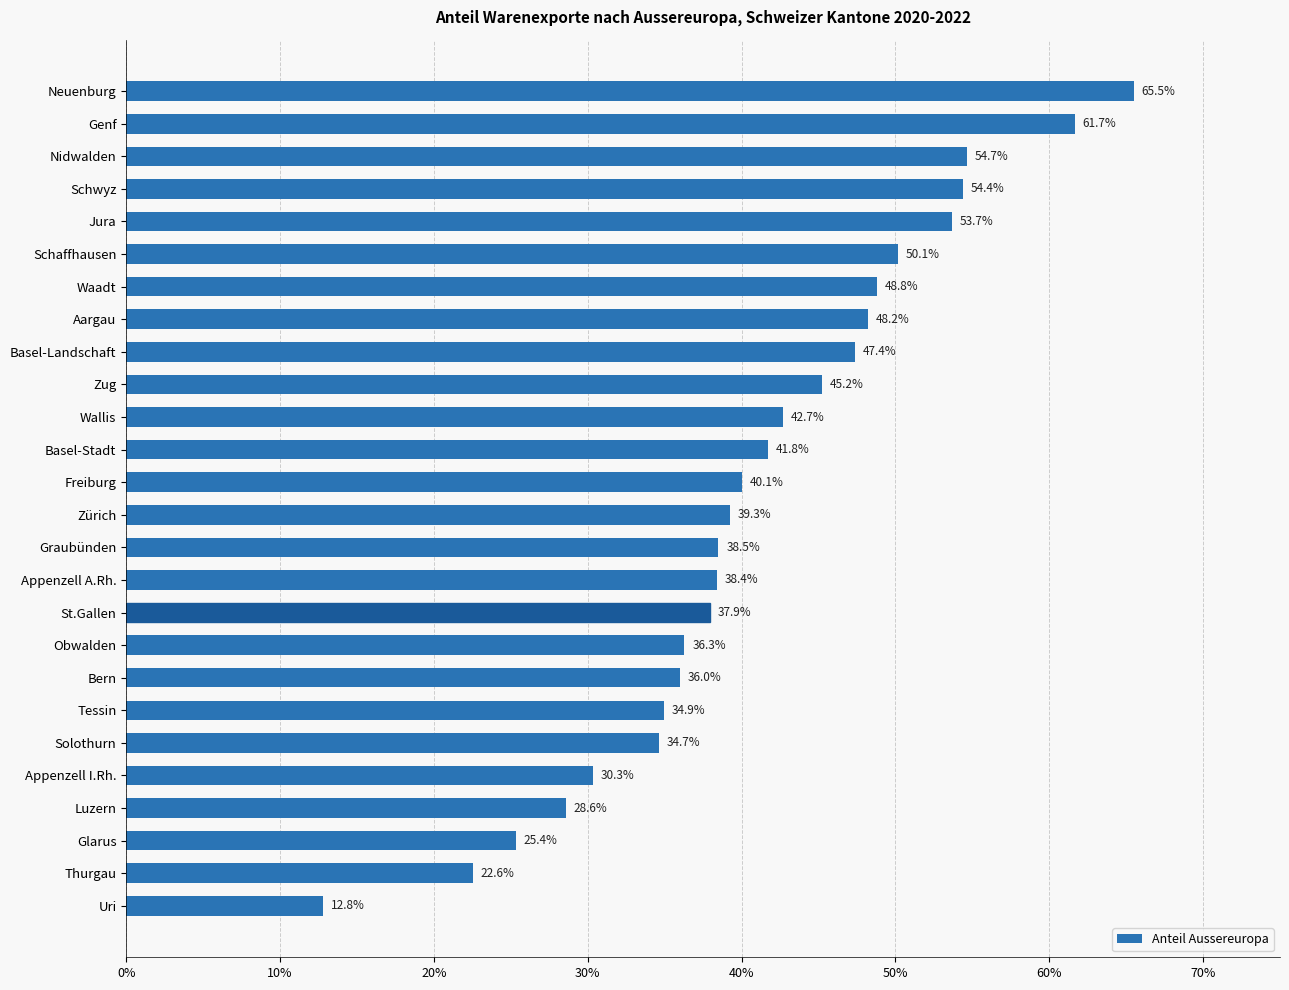

Does the chart contain any negative values?

No